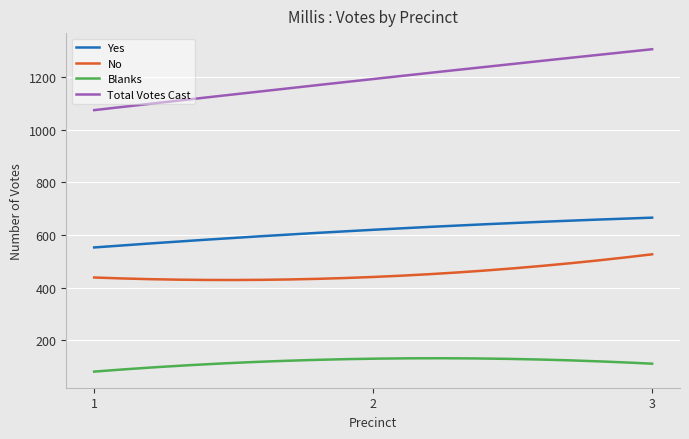

Which series has the largest total across all categories?

Total Votes Cast